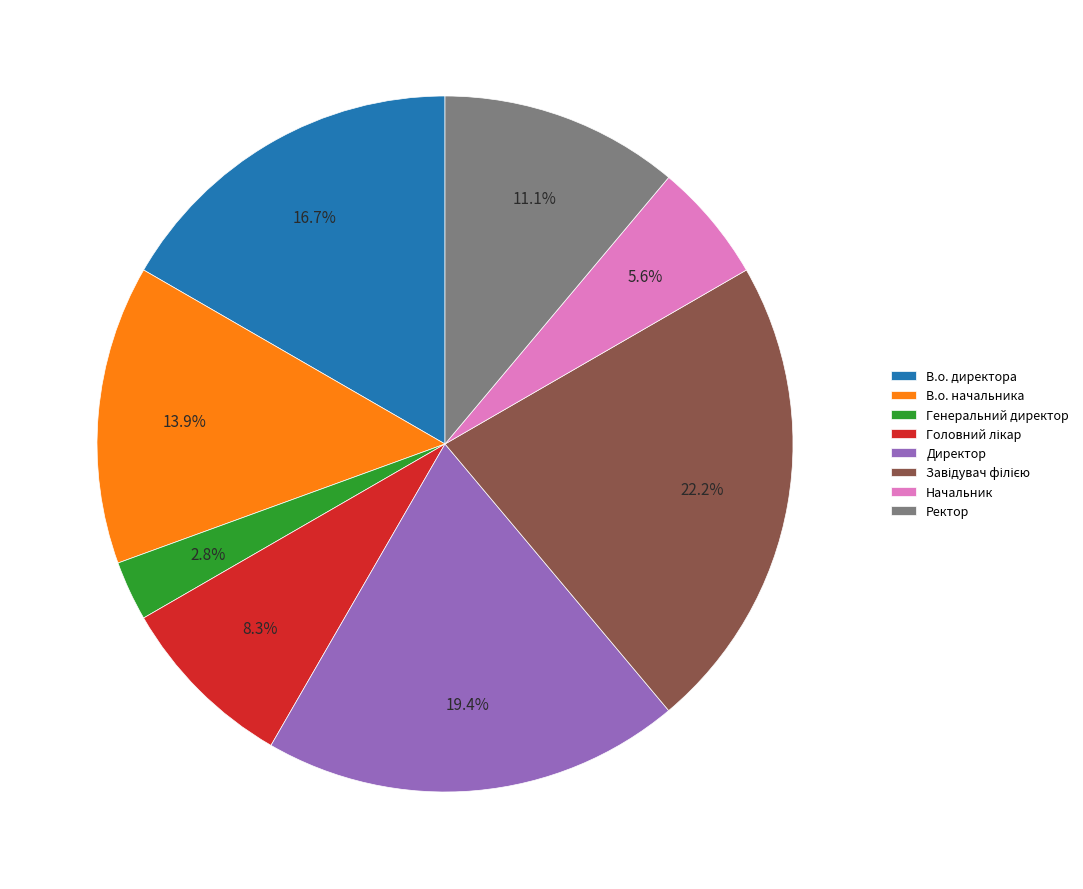

Does any single category account for the majority?

No